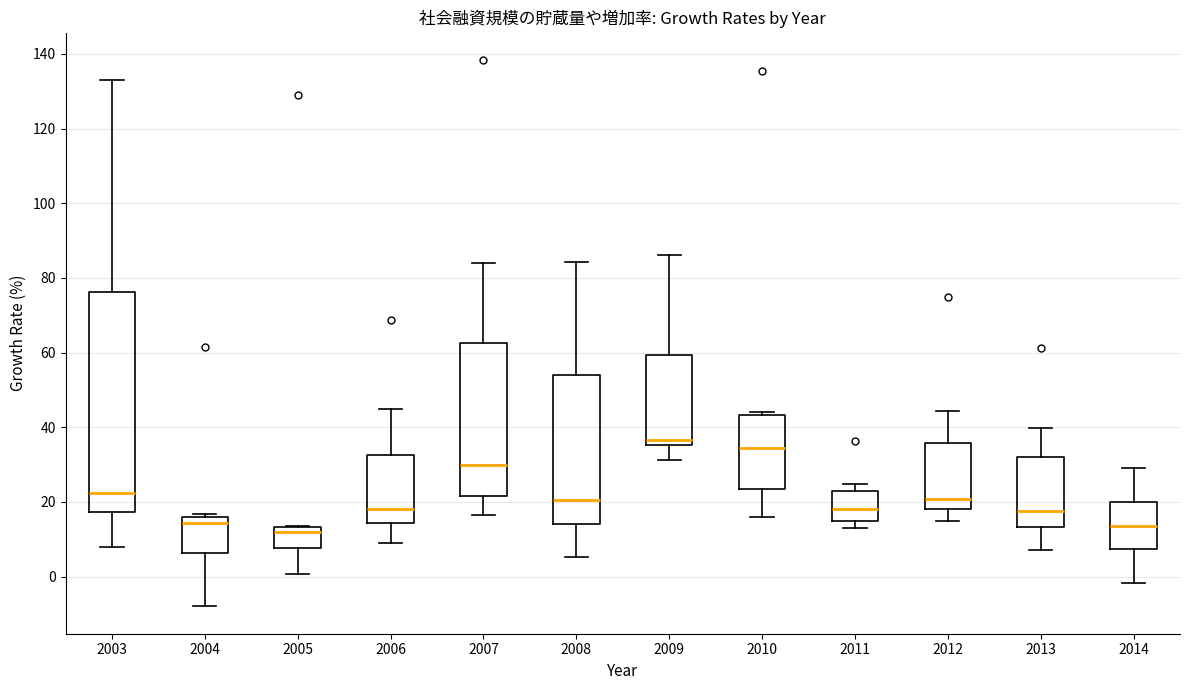

Where does the median line of the box at x = 2011 sit on the y-axis? The values are not printed on the chart, so give them approximately, as read against the axis.

18